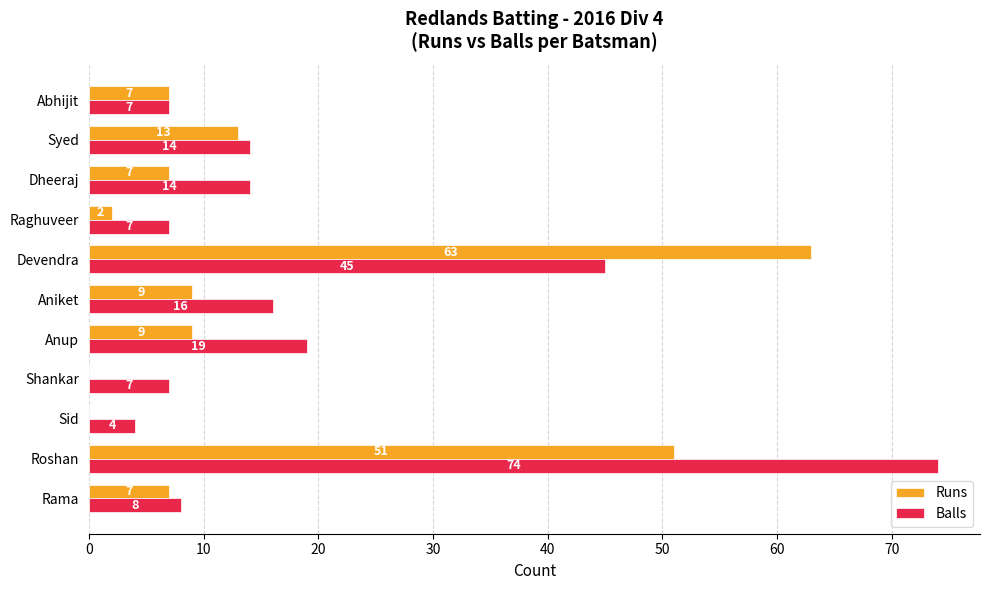

Where is Runs nearest to the value 31?

Syed